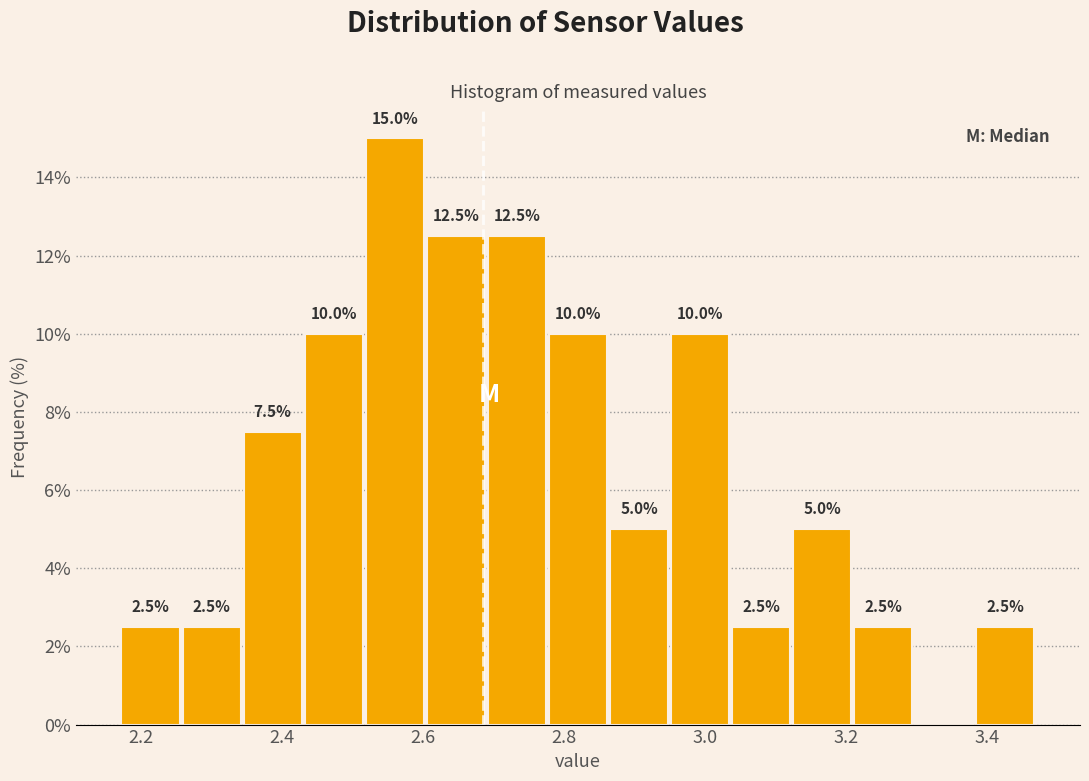

Which range on the x-axis has the tallest bar?

2.52 to 2.60